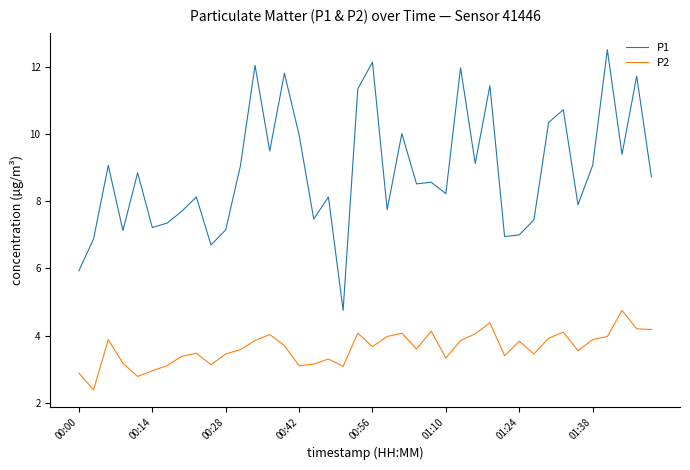

True or false: P2 has more than 1 interior local peaks.

True